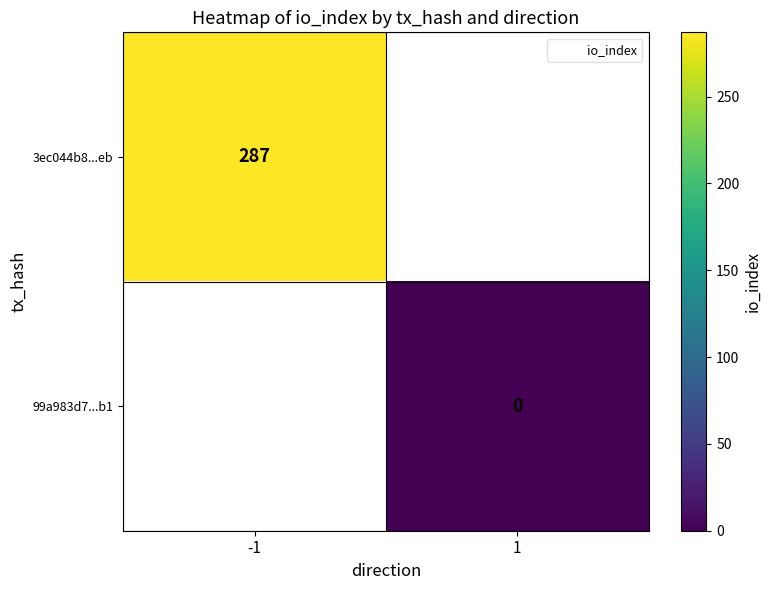

The value of 3ec044b8...eb at -1 is 416. True or false?

False